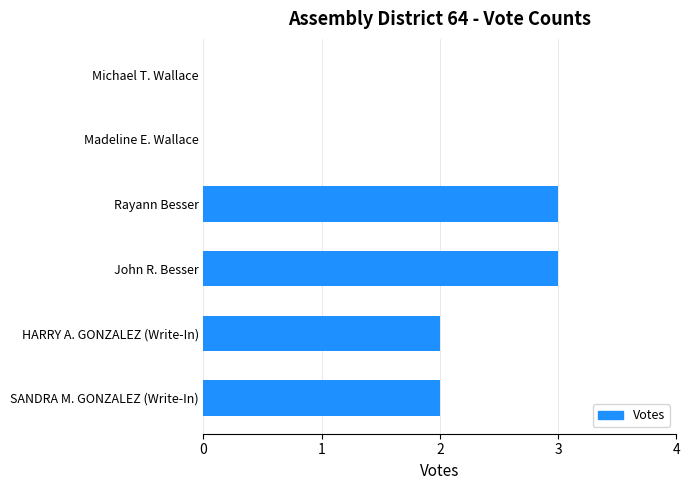

Is it true that the value at Rayann Besser is 3?

True